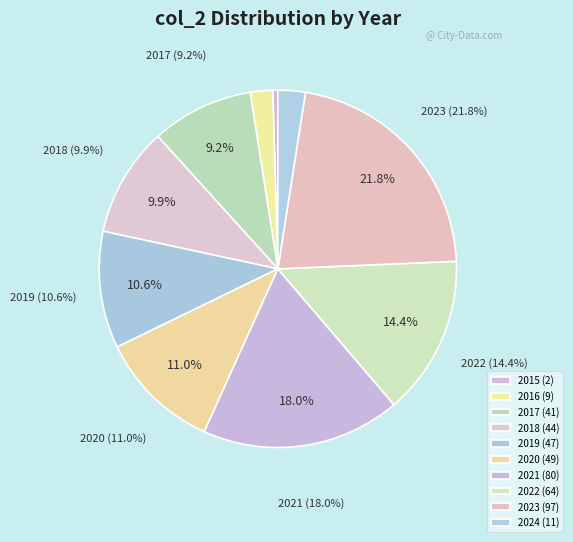

To the nearest percent, what is the combined percentage of 2017 and 2021?

27%